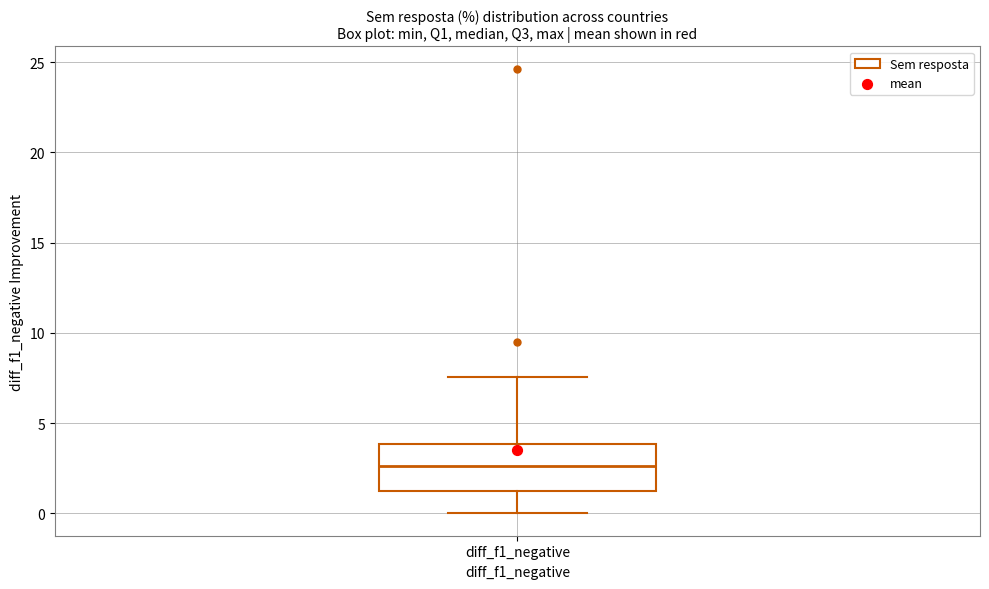

Where does the median line of the box for diff_f1_negative sit on the y-axis? The values are not printed on the chart, so give them approximately, as read against the axis.

2.5